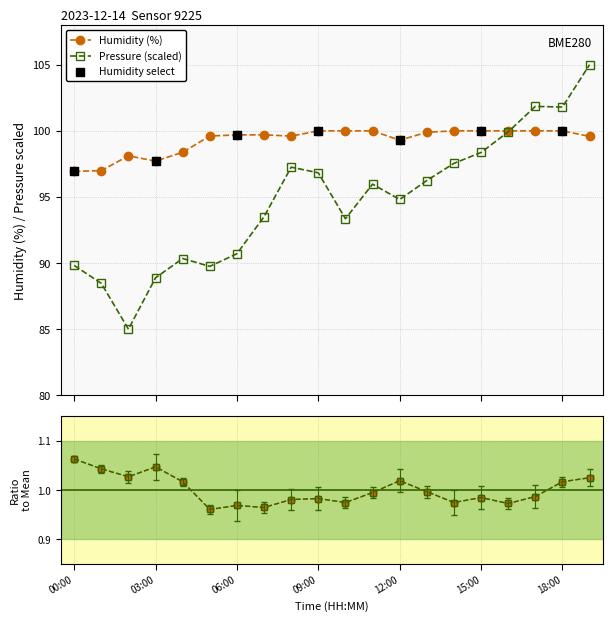

What is the total value across all series at 13:00?

197.1